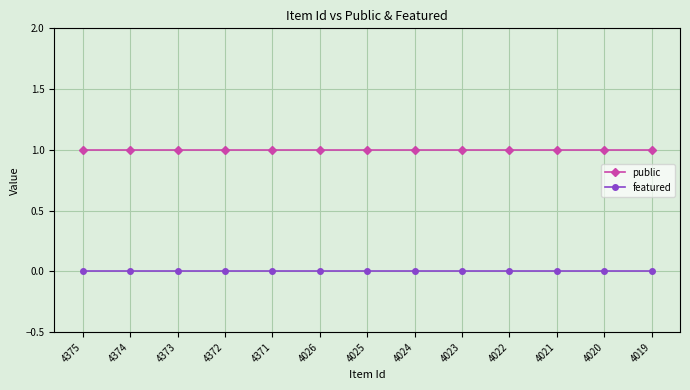

At how many categories does at least one series exceed 0?

13